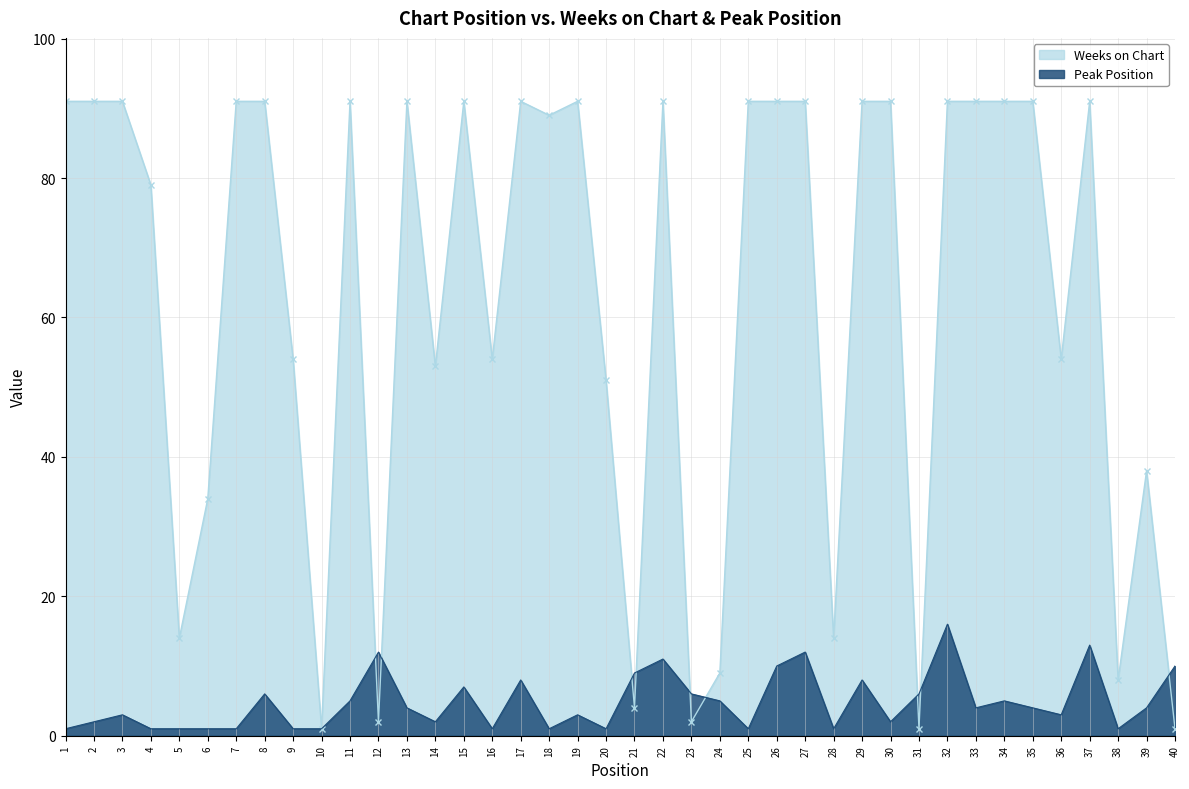

Reading left to right, what are all the values shown in this chart?

Weeks on Chart: 1=91	2=91	3=91	4=79	5=14	6=34	7=91	8=91	9=54	10=1	11=91	12=2	13=91	14=53	15=91	16=54	17=91	18=89	19=91	20=51	21=4	22=91	23=2	24=9	25=91	26=91	27=91	28=14	29=91	30=91	31=1	32=91	33=91	34=91	35=91	36=54	37=91	38=8	39=38	40=1
Peak Position: 1=1	2=2	3=3	4=1	5=1	6=1	7=1	8=6	9=1	10=1	11=5	12=12	13=4	14=2	15=7	16=1	17=8	18=1	19=3	20=1	21=9	22=11	23=6	24=5	25=1	26=10	27=12	28=1	29=8	30=2	31=6	32=16	33=4	34=5	35=4	36=3	37=13	38=1	39=4	40=10